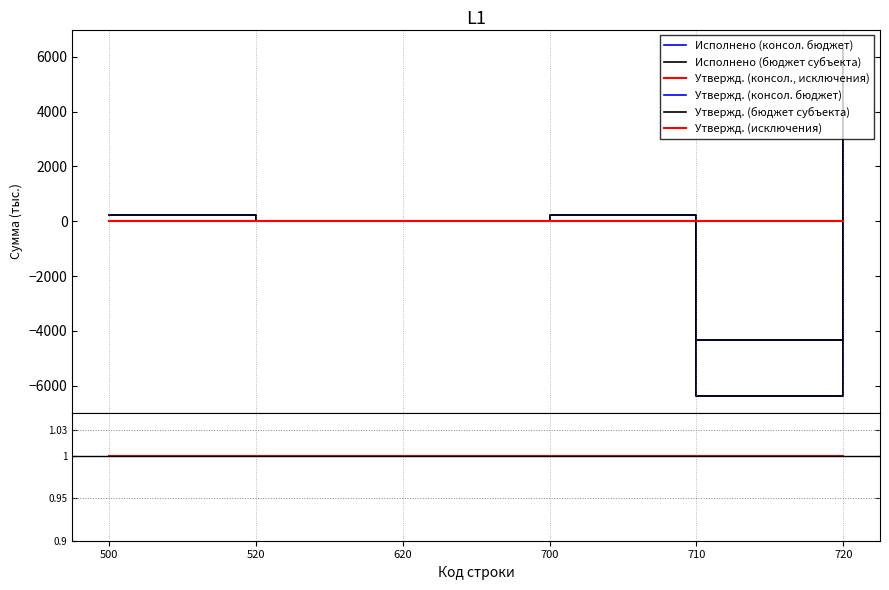

How many data points in Утвержд. (консол. бюджет) are less than 0?

1